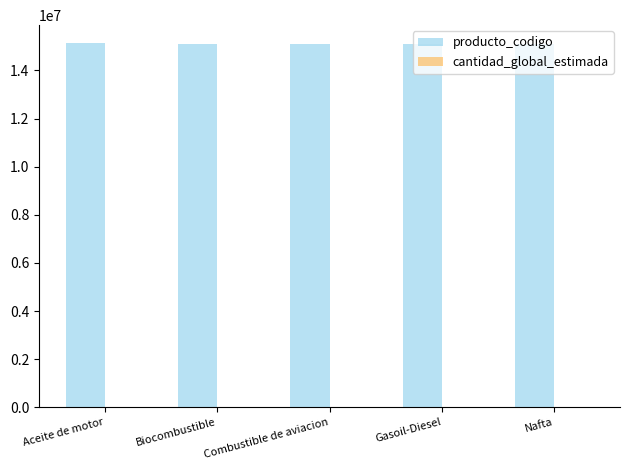

The producto_codigo series shows 15101505 at Gasoil-Diesel. True or false?

True